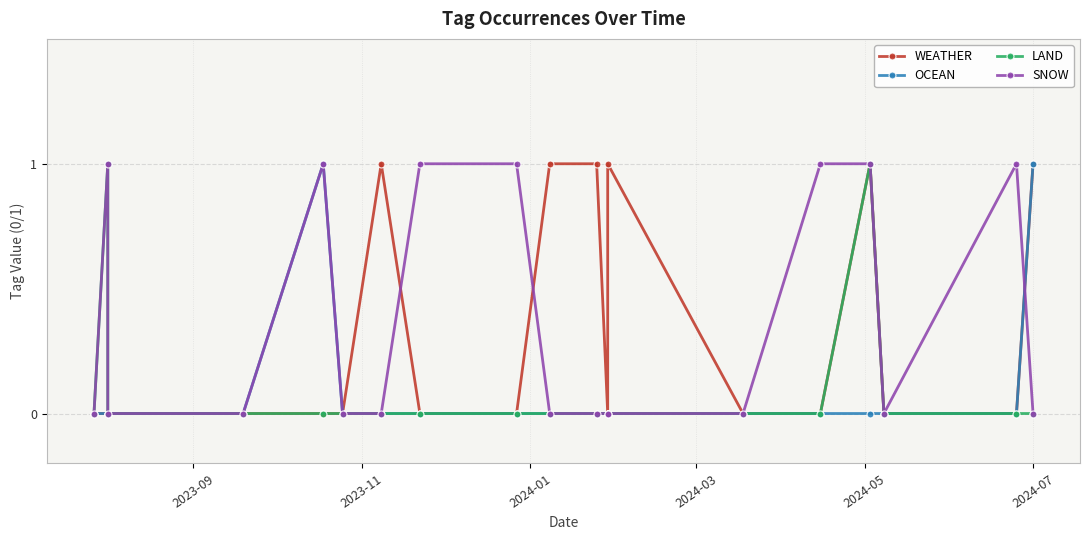

Reading left to right, extract all data points from this chart.

WEATHER: 0	0	0	0	0	0	1	0	0	1	1	0	1	0	0	1	0	0	1
OCEAN: 0	0	0	0	1	0	0	0	0	0	0	0	0	0	0	0	0	0	1
LAND: 0	1	0	0	0	0	0	0	0	0	0	0	0	0	0	1	0	0	0
SNOW: 0	1	0	0	1	0	0	1	1	0	0	0	0	0	1	1	0	1	0